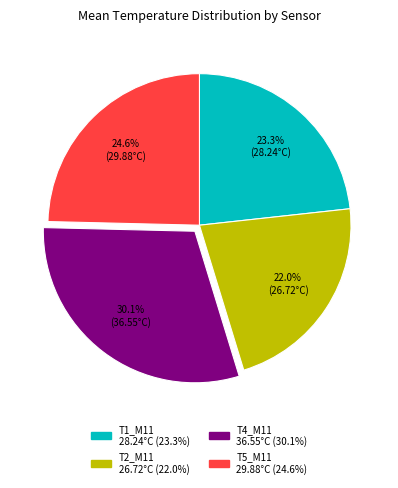

Which slice is the smallest?

T2_M11